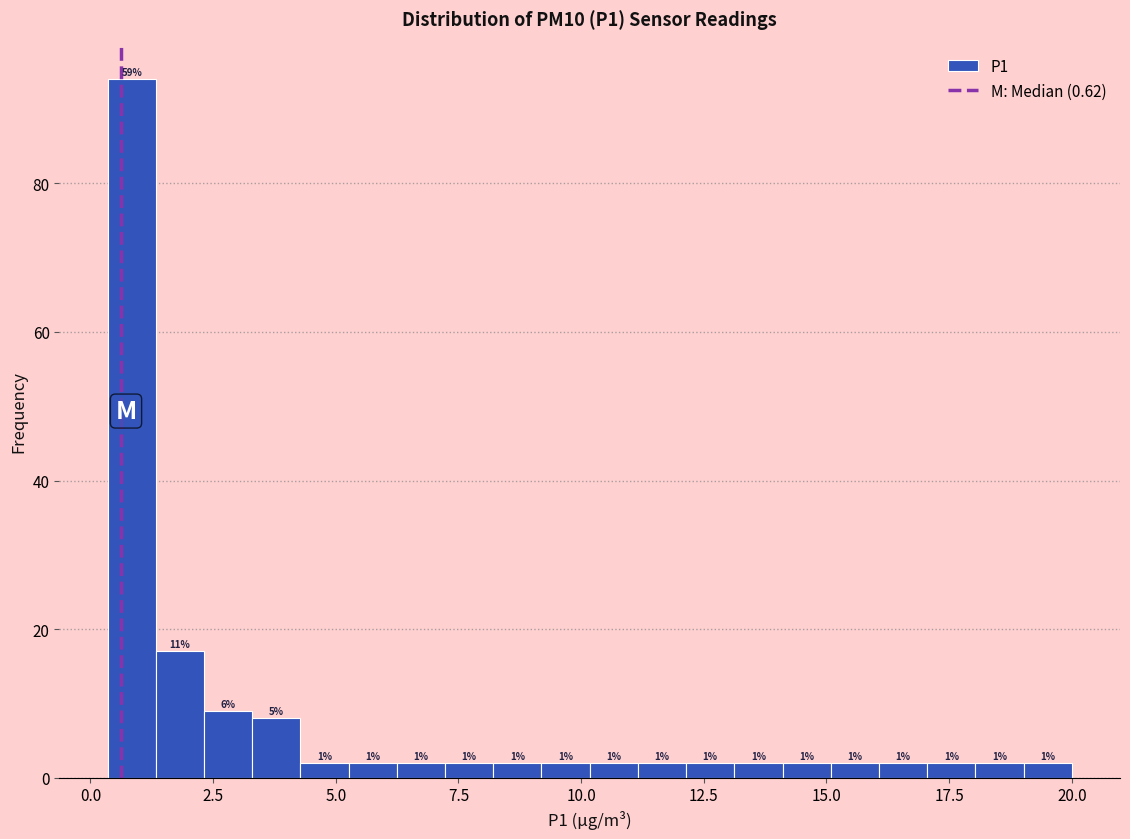

Around what value on the x-axis is the tallest bar? Give the approximate position of its centre, as read against the axis.

1.0